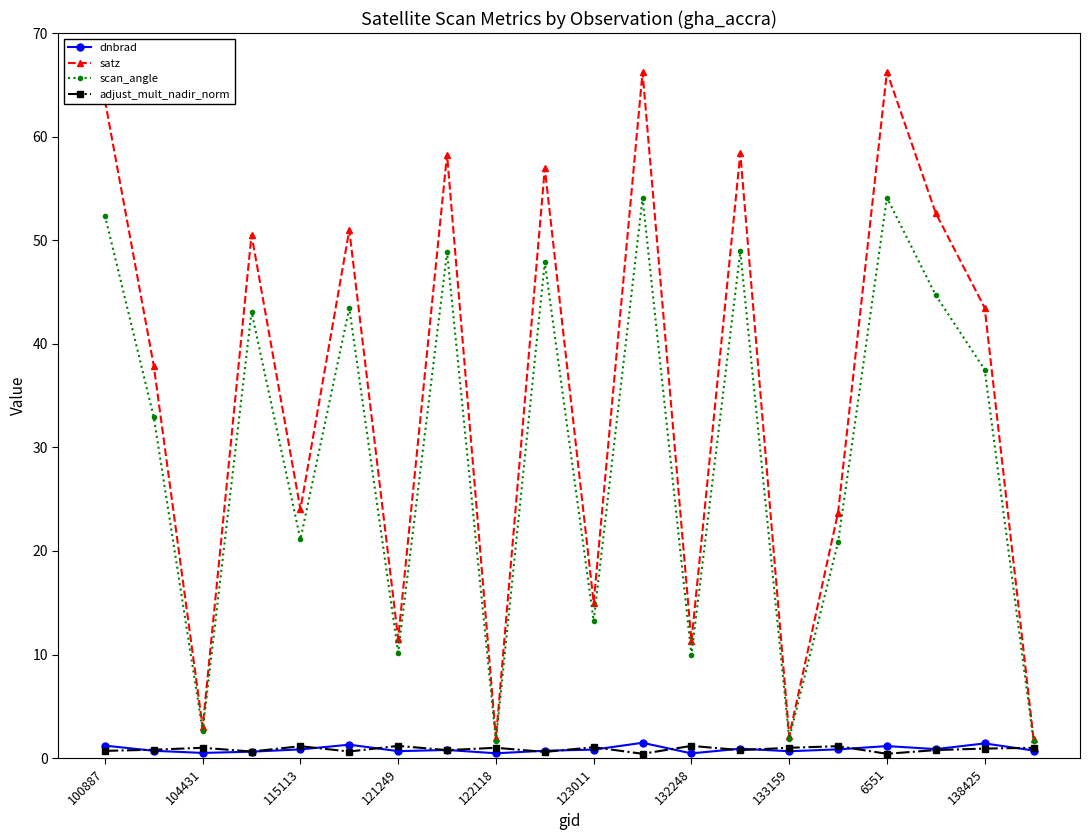

True or false: satz has more than 2 interior local peaks.

True